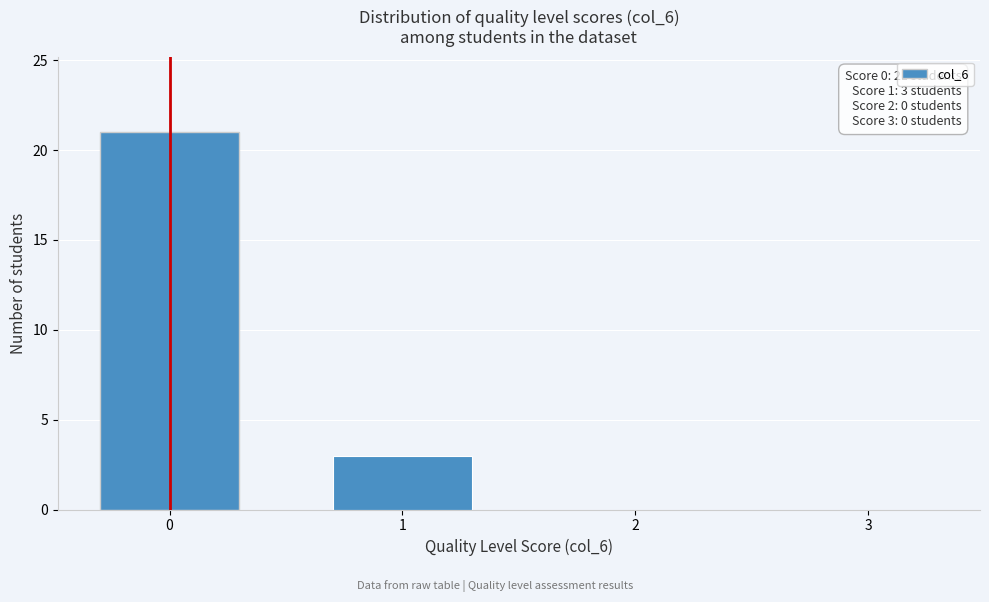

Reading left to right, list all the values displayed in this chart.

0=21	1=3	2=0	3=0